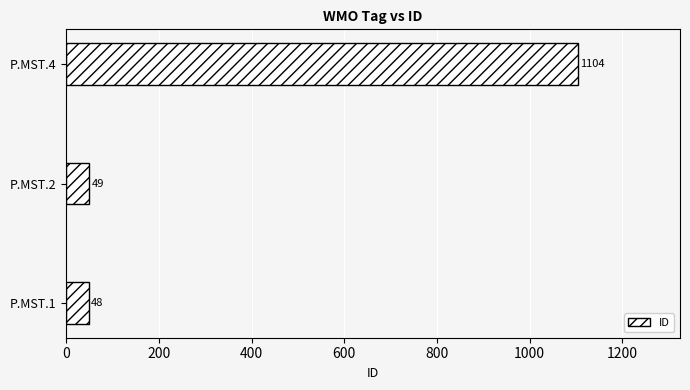

What is the sum of all values?

1201